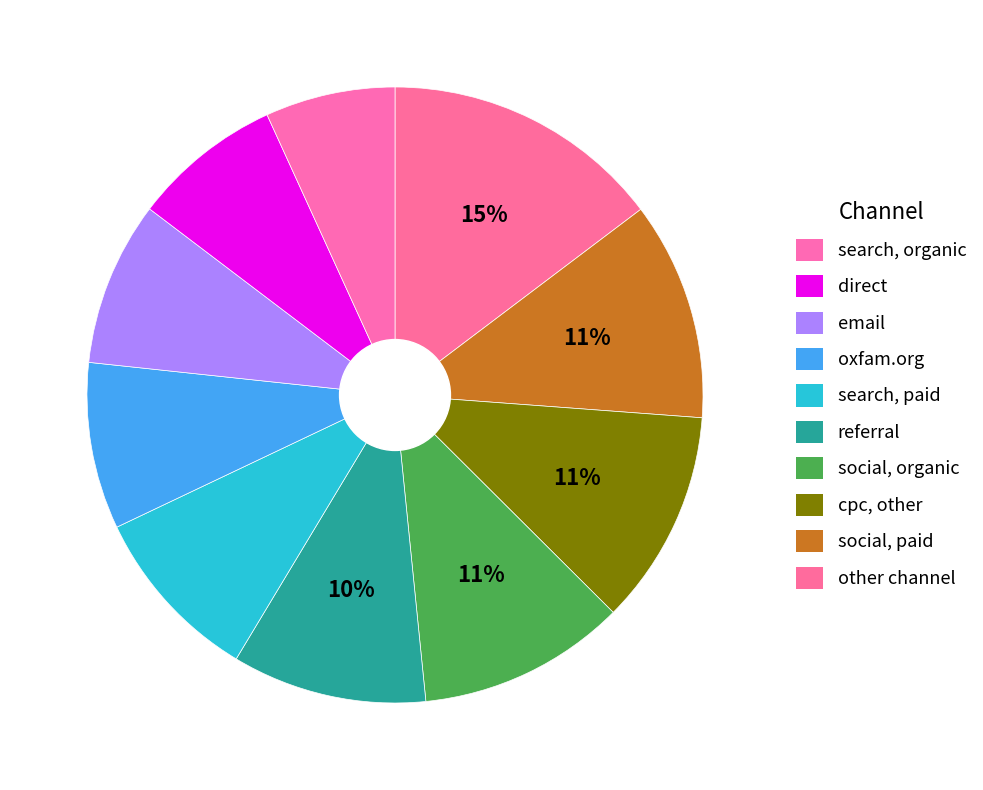

Is there any slice that represents more than half of the pie?

No